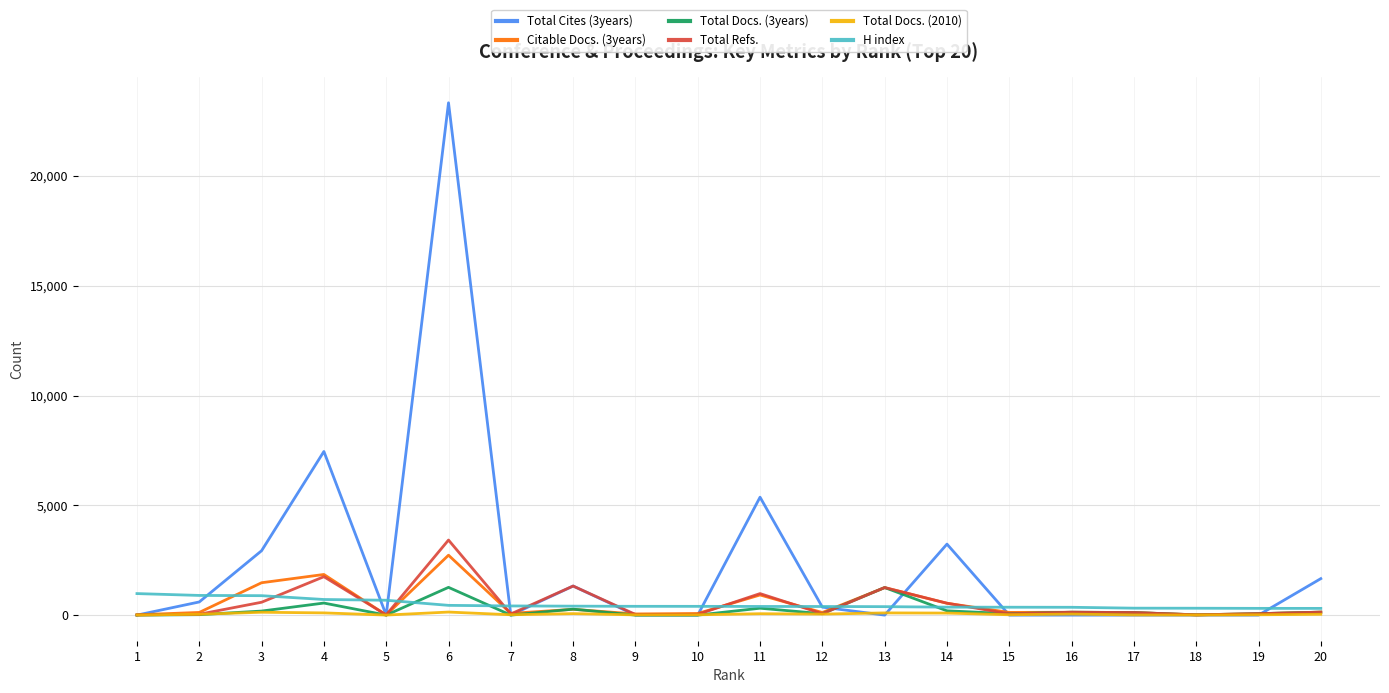

True or false: Total Docs. (2010) and H index cross at least once.

False